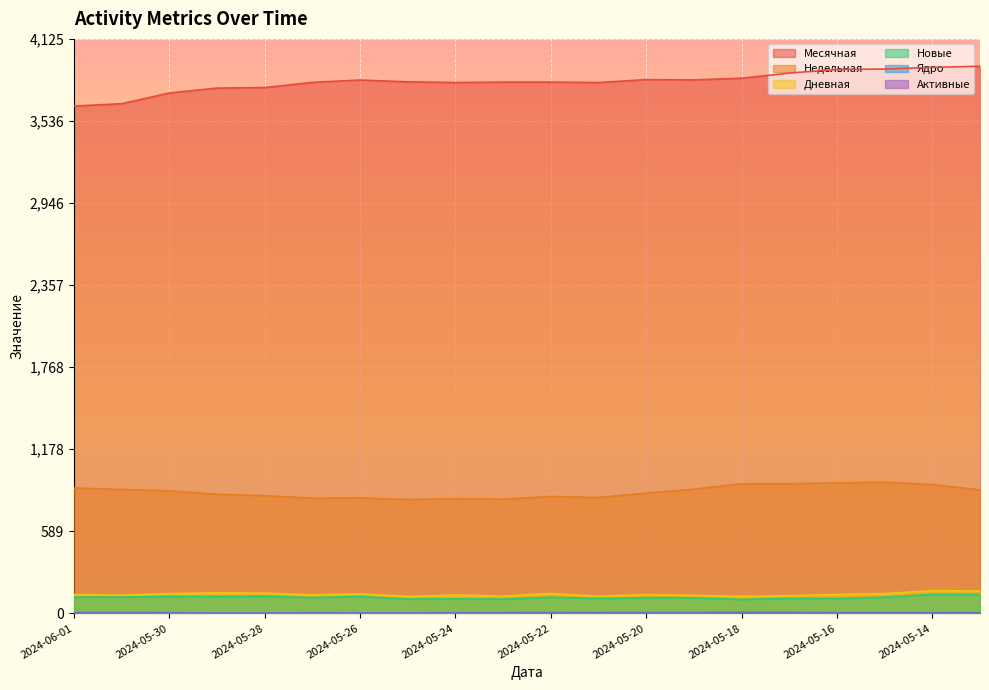

What is the sum of the Недельная values at 2024-05-26 and 2024-05-29?

1685